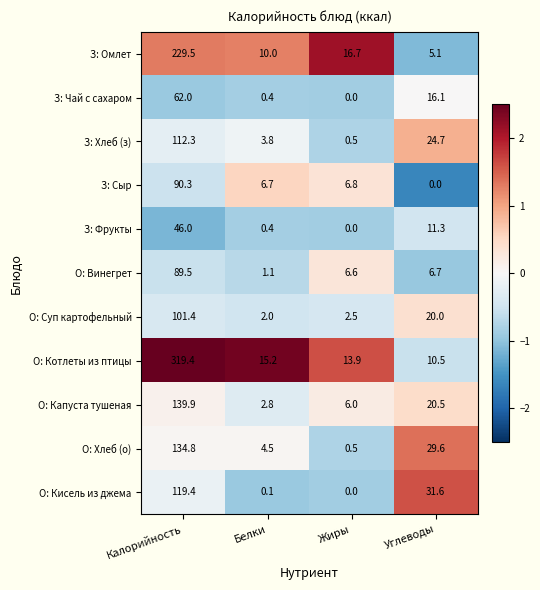

What is the sum of the О: Винегрет values at Калорийность and Жиры?

96.1